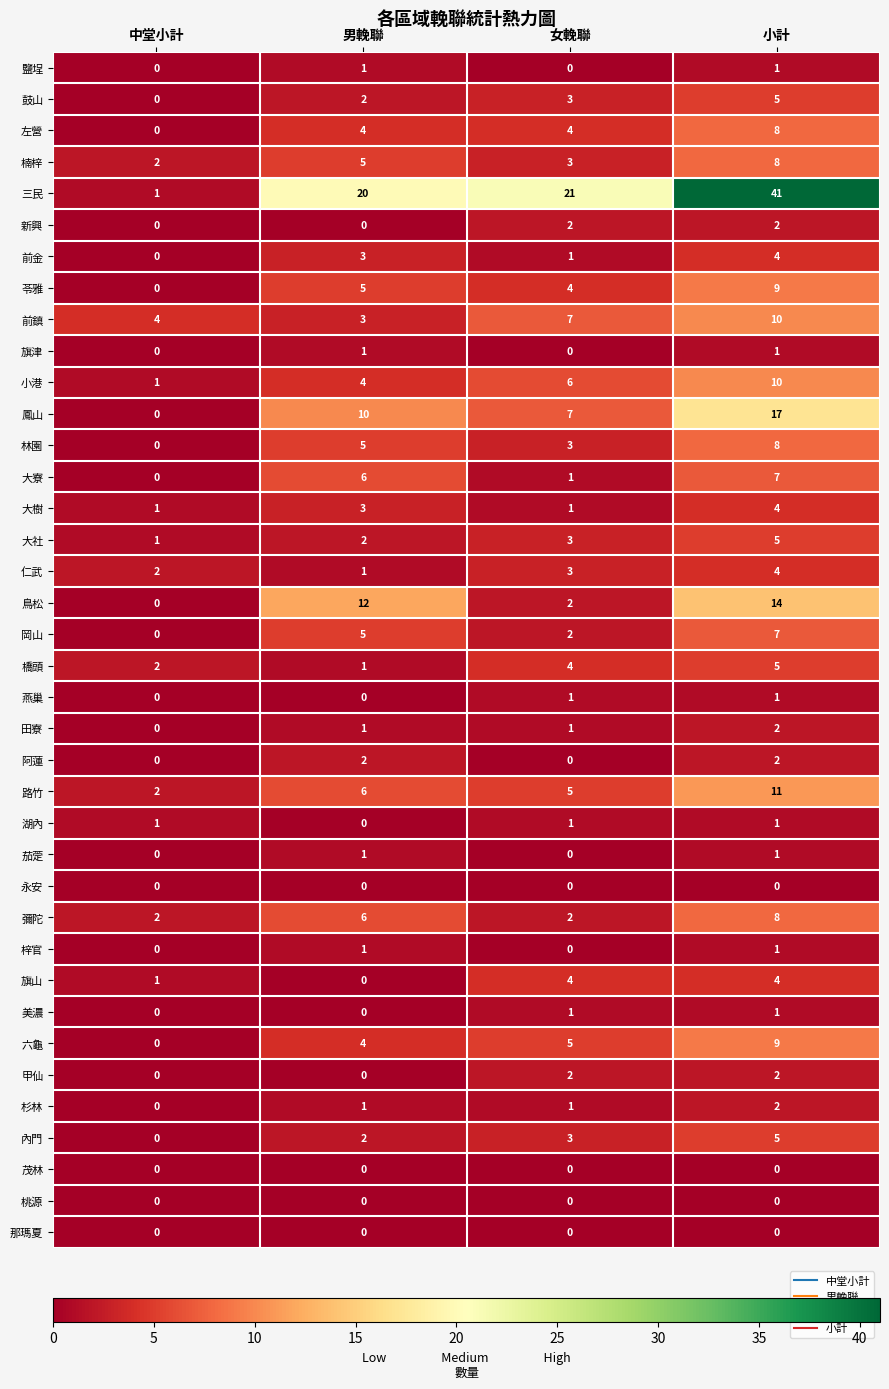

Which category has the highest value across all series?

小計